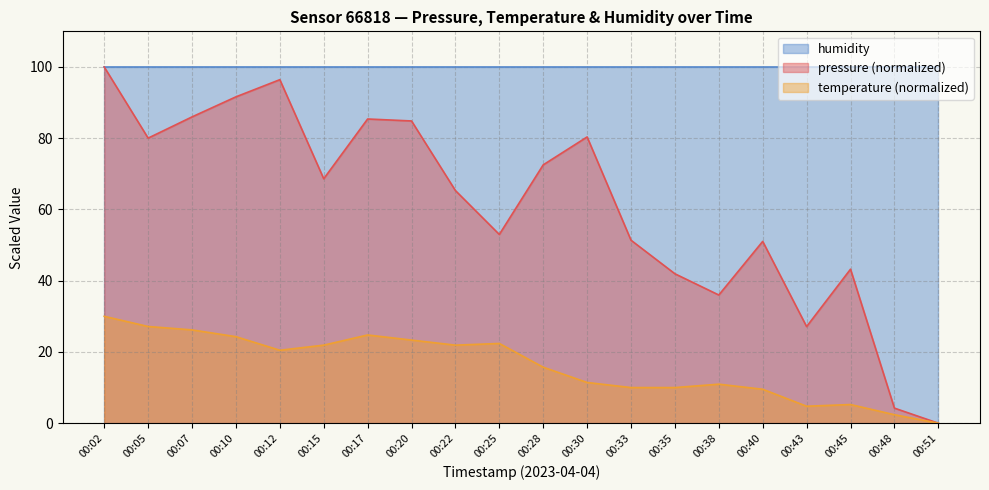

Does the chart have visible grid lines?

Yes